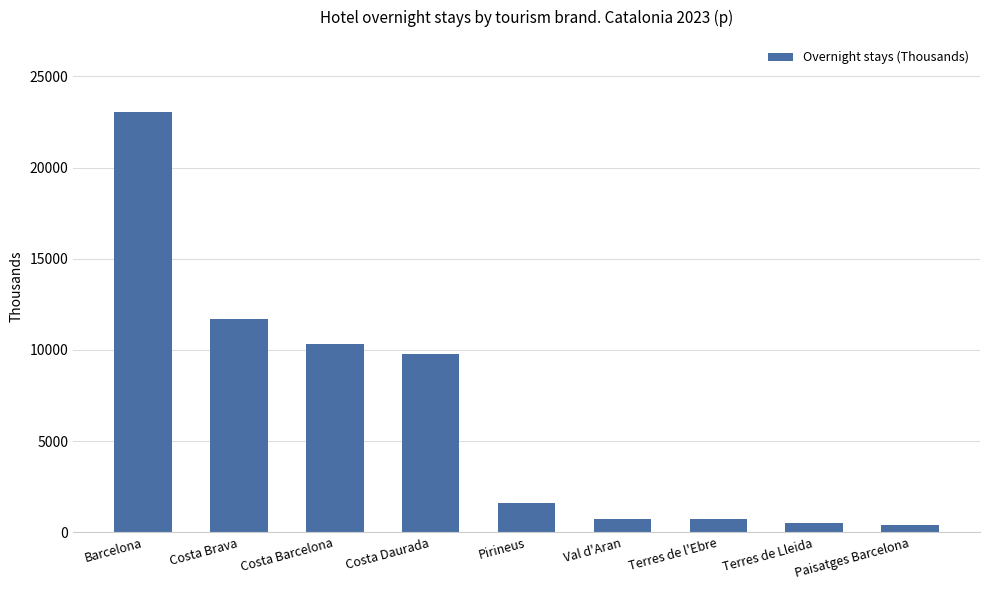

Between Terres de l'Ebre and Barcelona, which is larger?

Barcelona